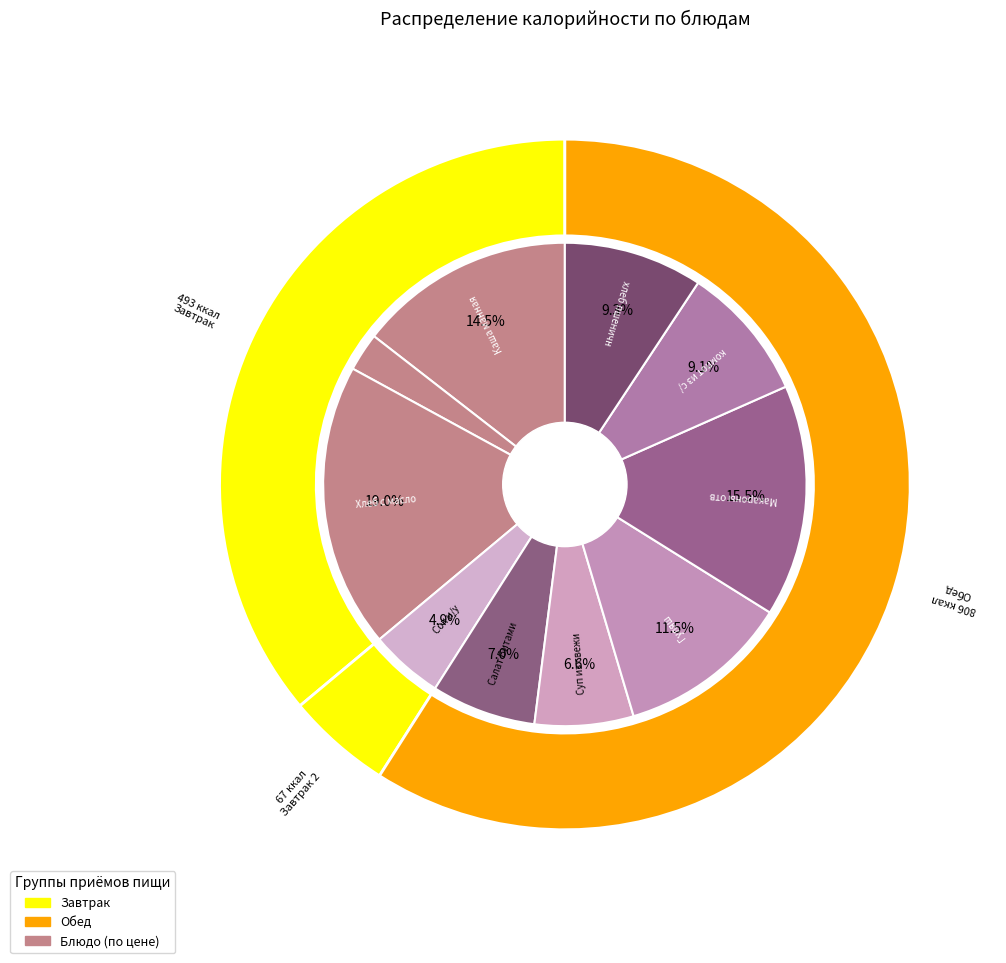

What percentage is the Чай с сахаром slice, to the nearest percent?

2%